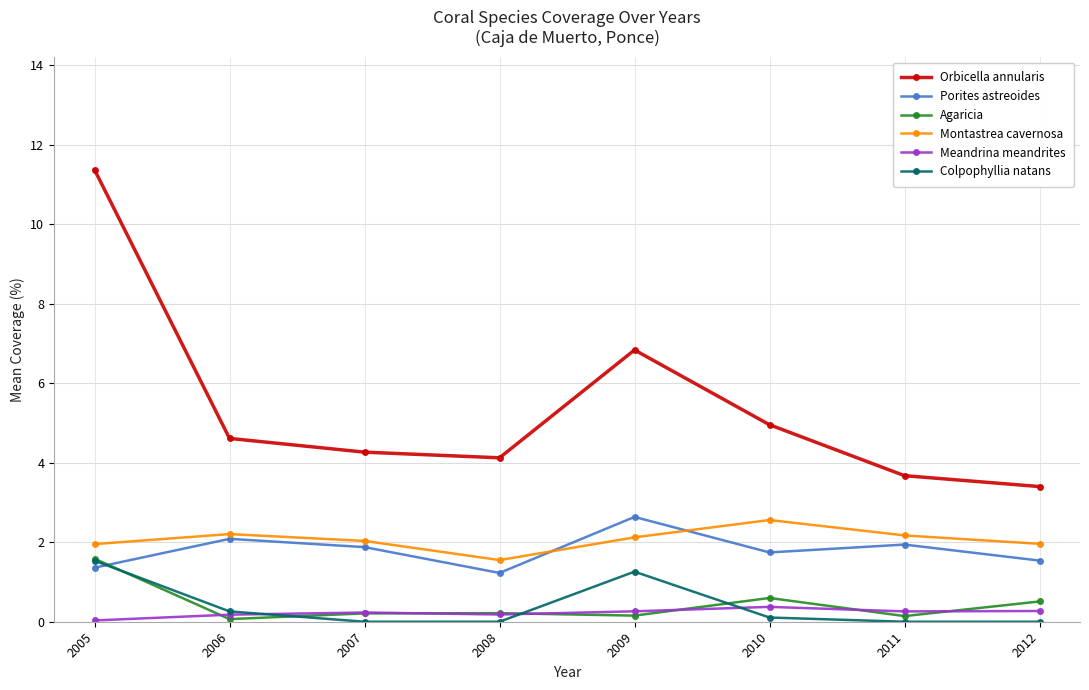

Between which two adjacent categories do Montastrea cavernosa and Porites astreoides first intersect?

2008 and 2009